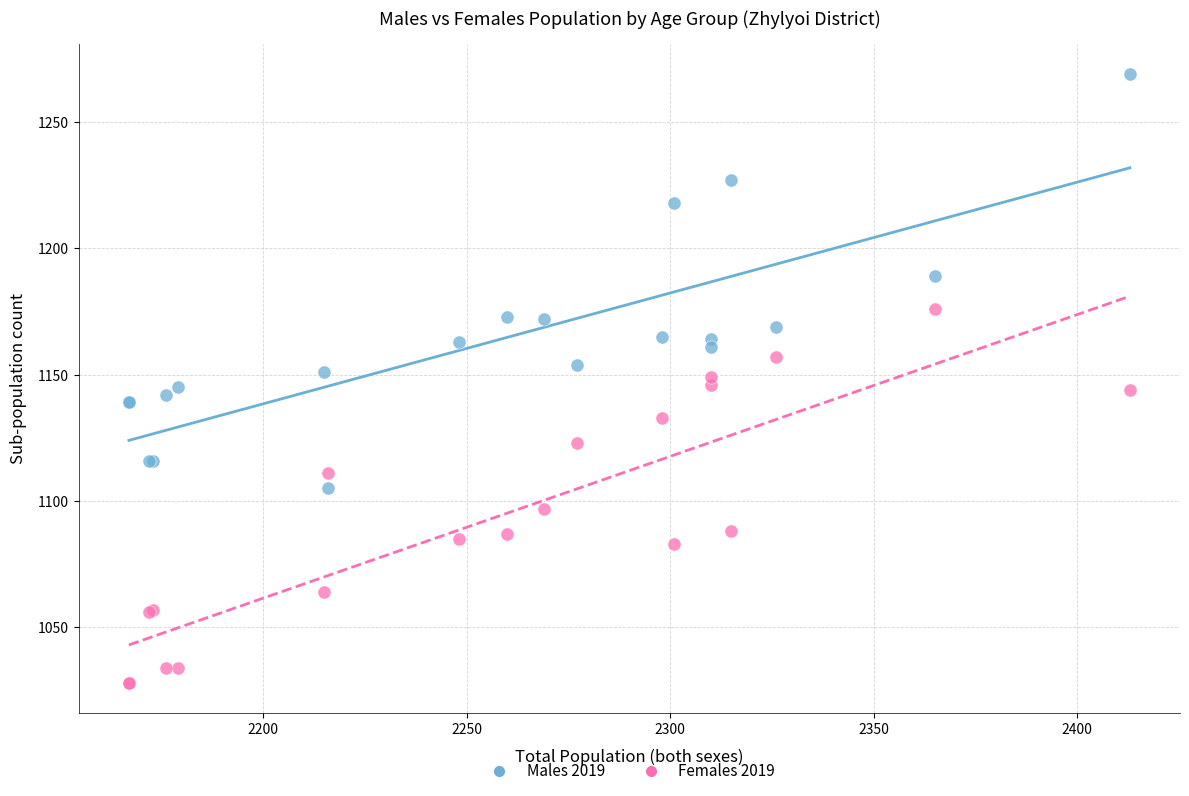

What is the X range (max minus min) for the scatter plot?

246